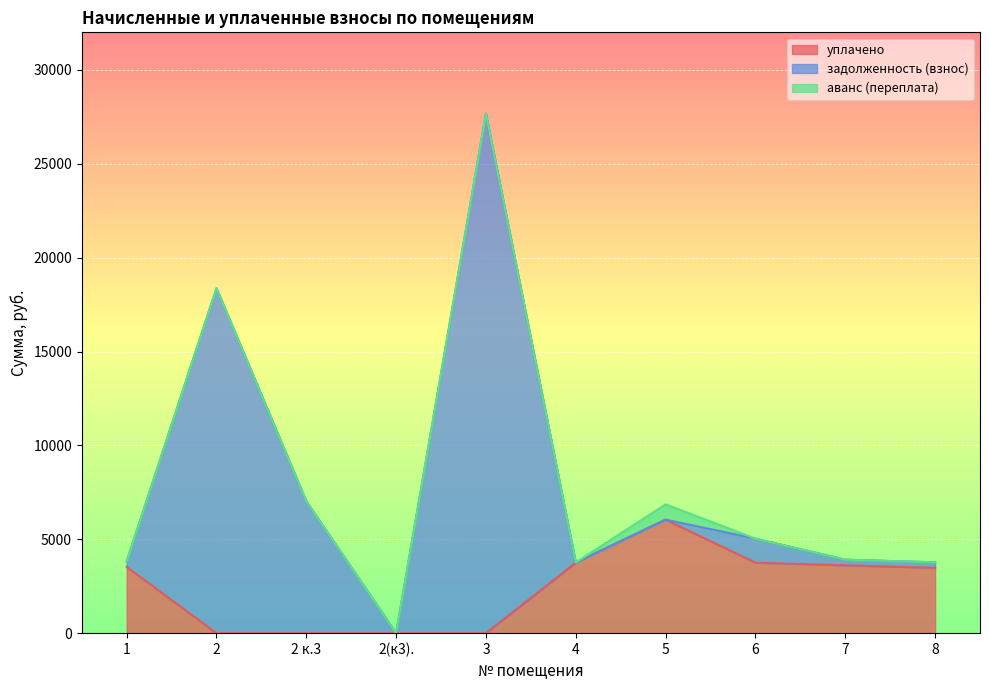

What is the highest value of the уплачено series?

6045.9